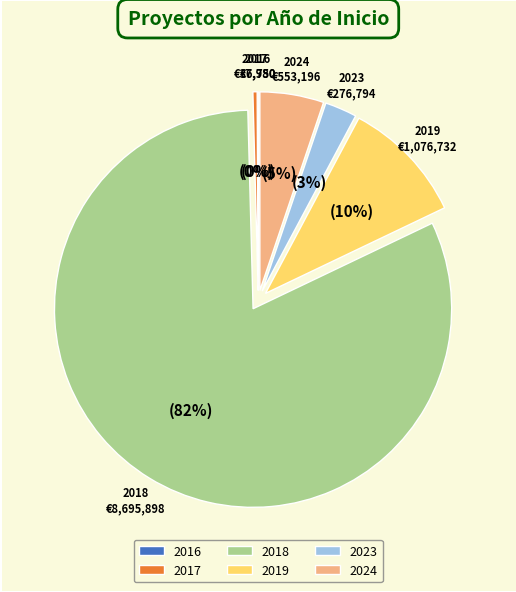

Between 2019 and 2018, which is larger?

2018